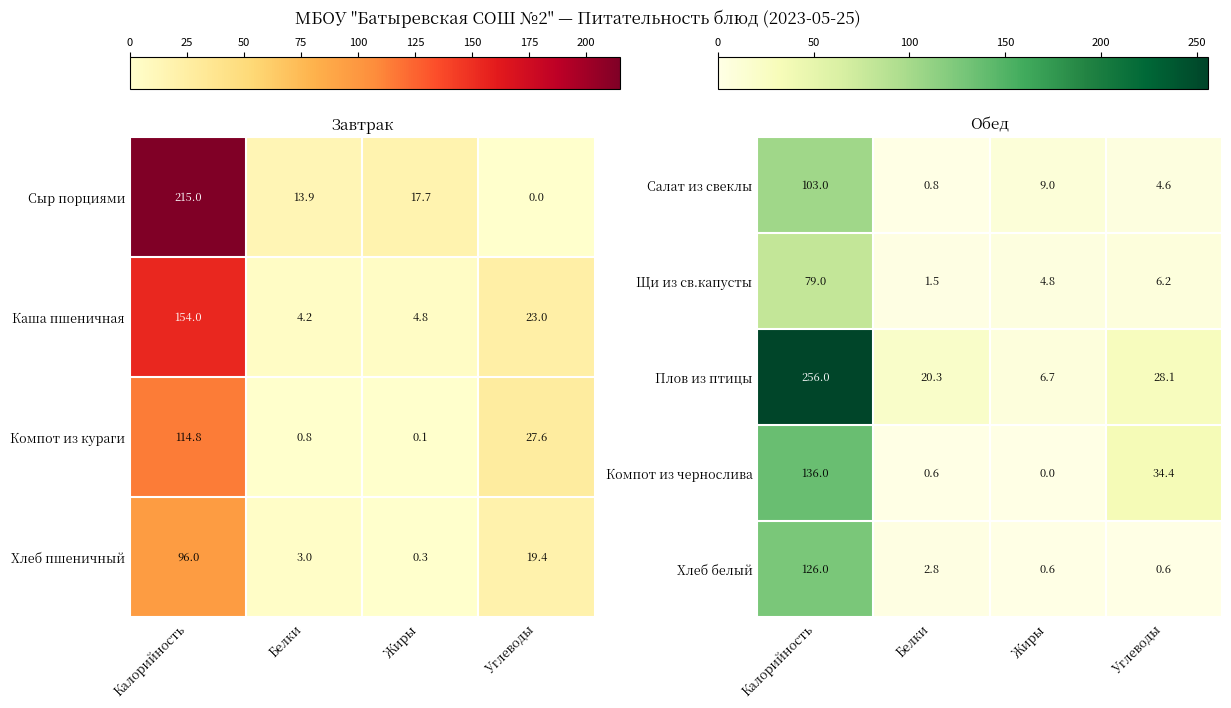

True or false: Салат из свеклы has a value of 13.7 at Жиры.

False